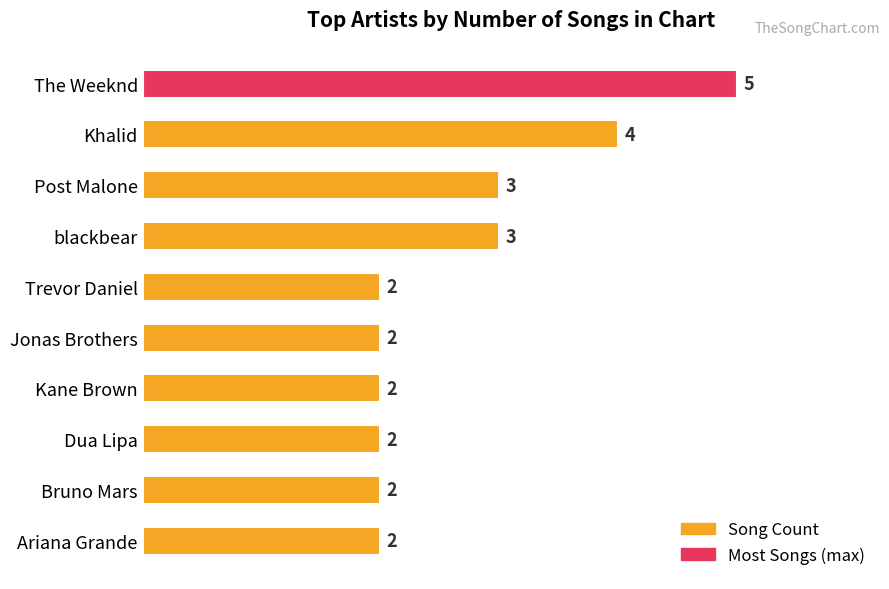

Is it true that the value at Bruno Mars is 3?

False